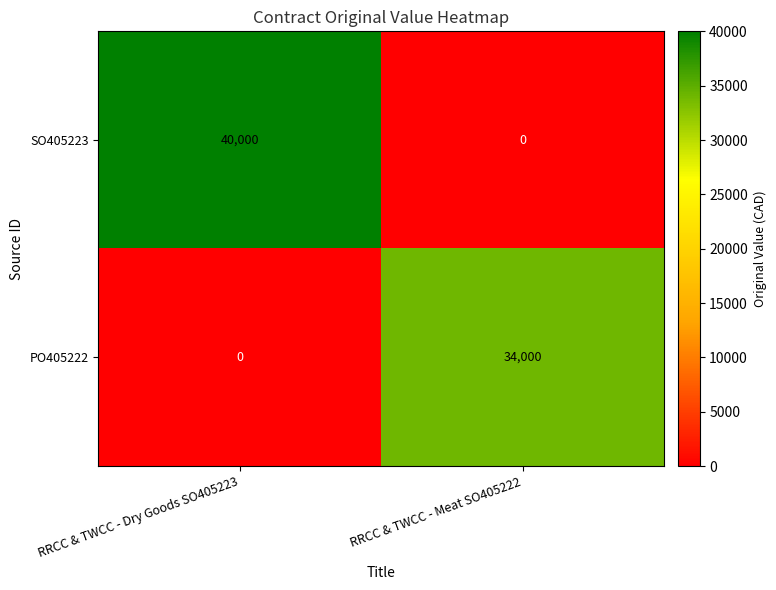

Which series has the widest spread of values?

SO405223